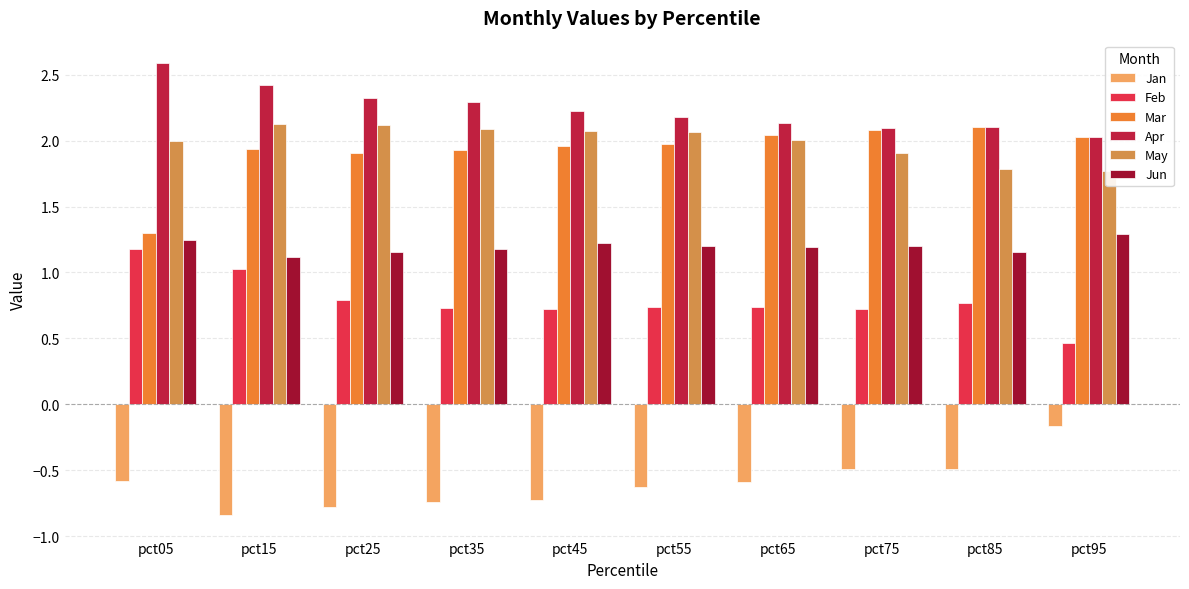

What is the difference between the May values at pct45 and pct95?

0.3